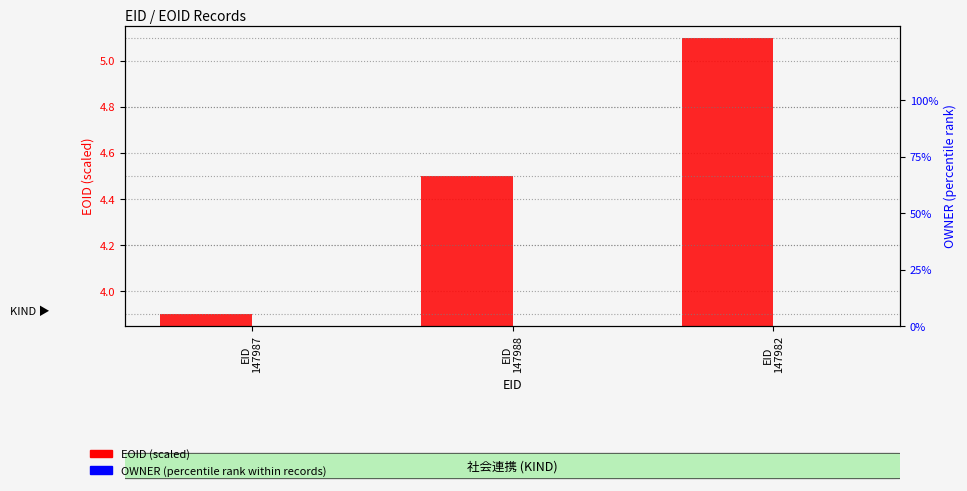

Reading right to left, extract all data points from this chart.

EOID (scaled): 5.1	4.5	3.9
OWNER (percentile): 0.0	0.0	0.0